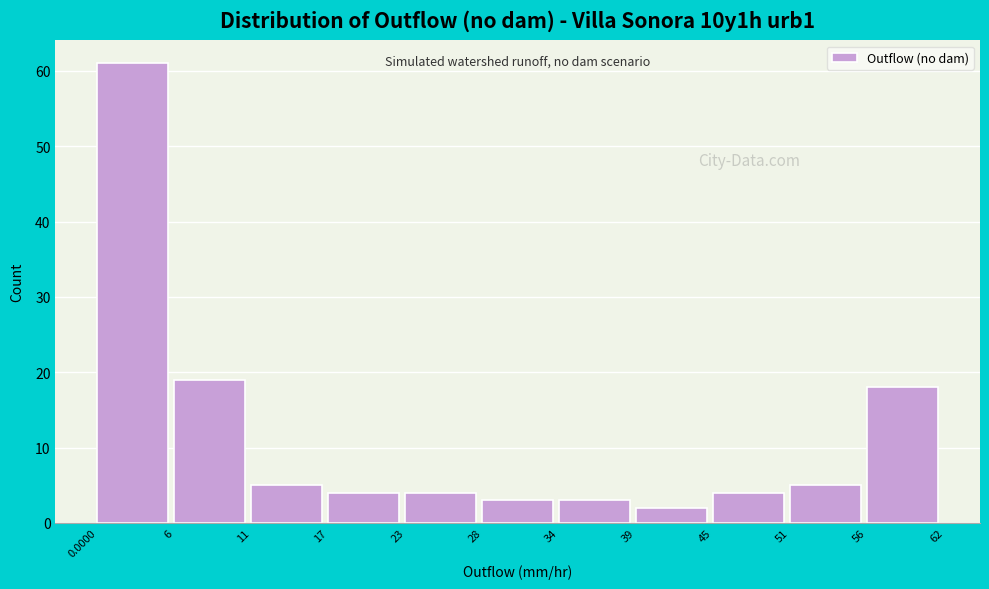

Which range on the x-axis has the tallest bar?

0.0000 to 6